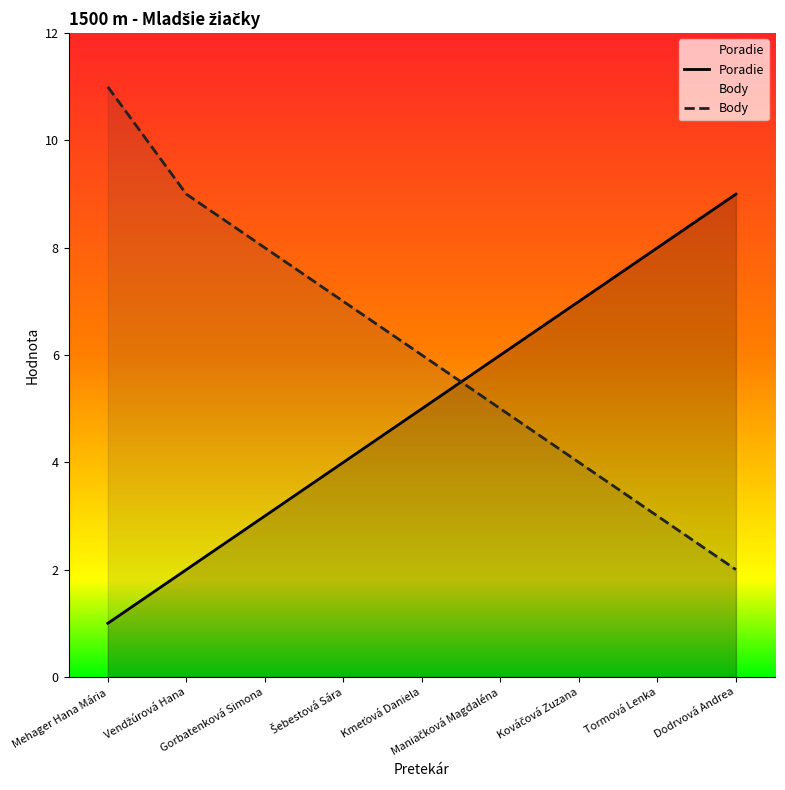

How many values in the Body series exceed 6?

4